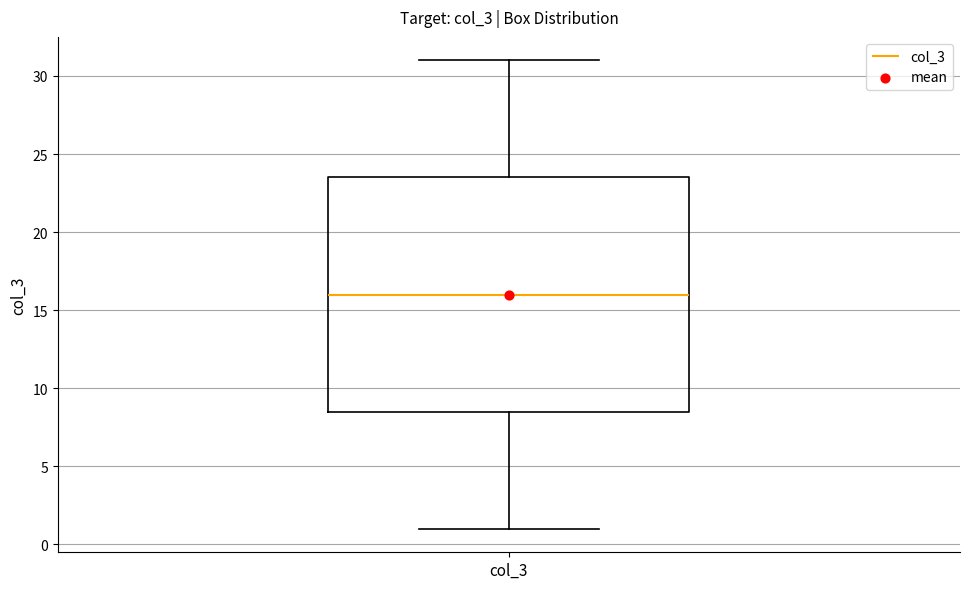

Where is the upper edge of the box for col_3 on the y-axis? The values are not printed on the chart, so give them approximately, as read against the axis.

23.5